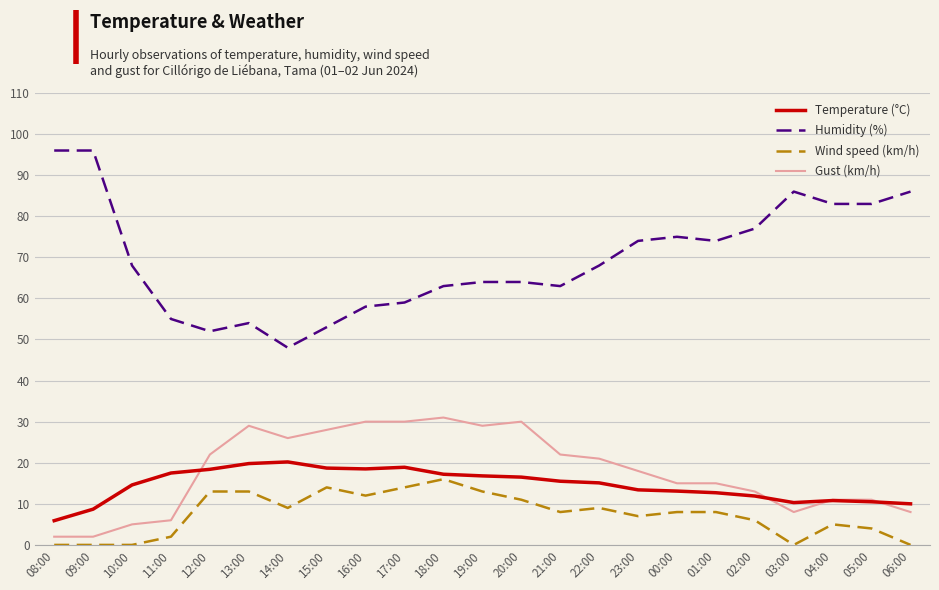

How many lines are shown in the chart?

4